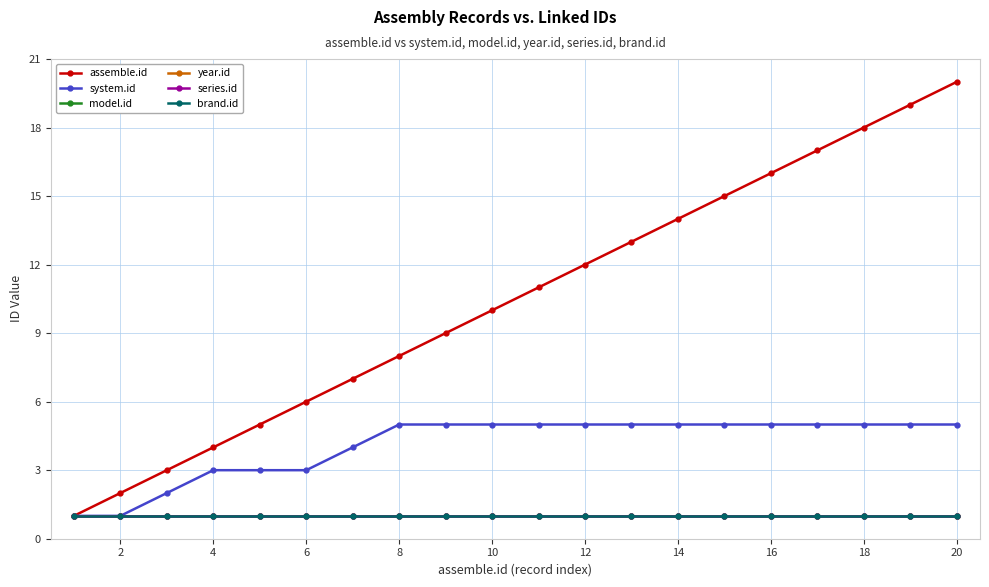

Does the chart have visible grid lines?

Yes